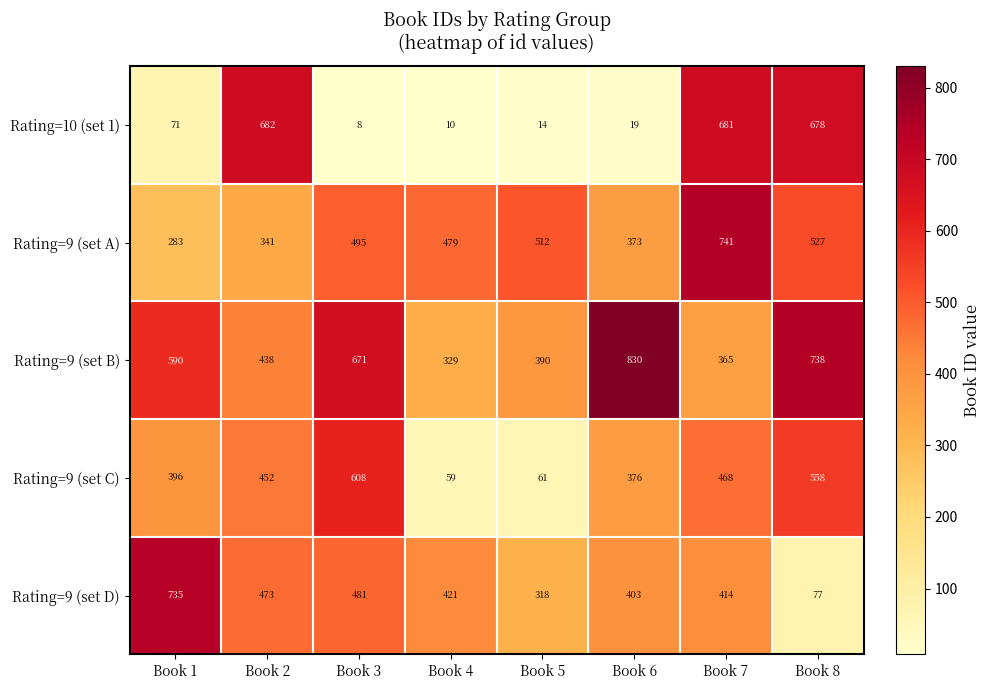

At how many categories does at least one series exceed 804?

1